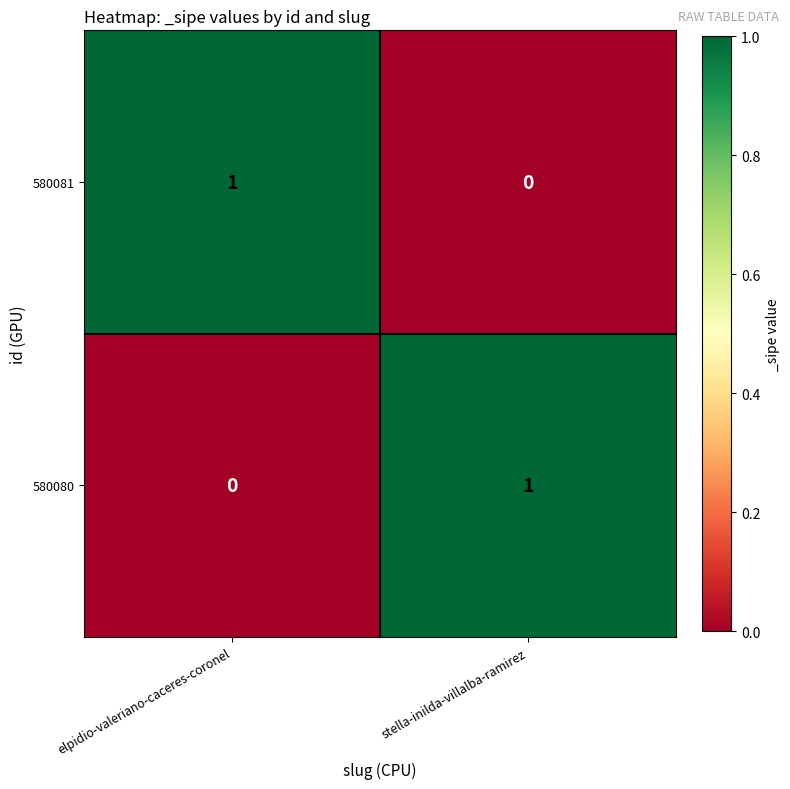

What is the spread (max minus min) of values at elpidio-valeriano-caceres-coronel?

1